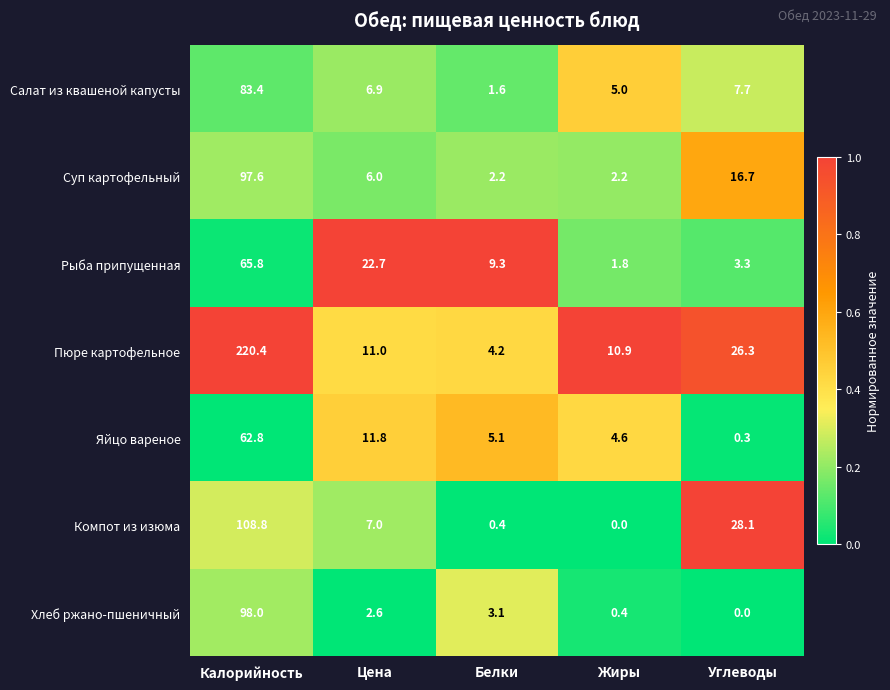

Which series changed the most between Цена and Углеводы?

Компот из изюма